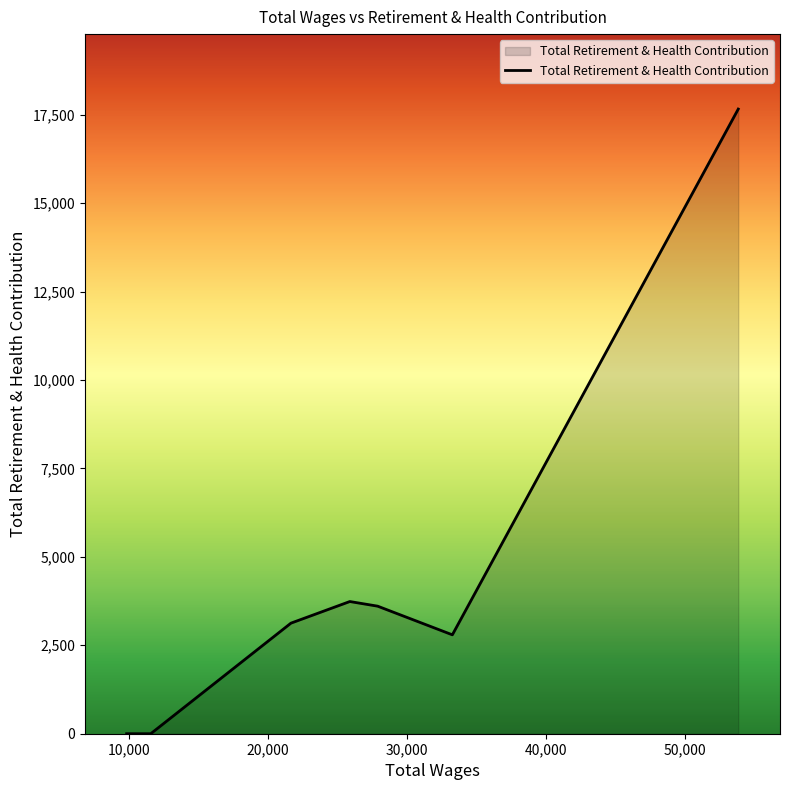

True or false: the data has more than 0 interior local peaks.

True